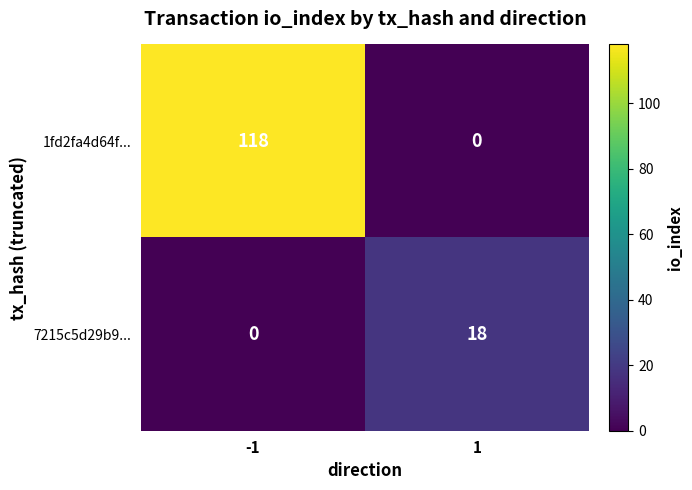

Reading left to right, what are all the values shown in this chart?

1fd2fa4d64f...: 118	0
7215c5d29b9...: 0	18